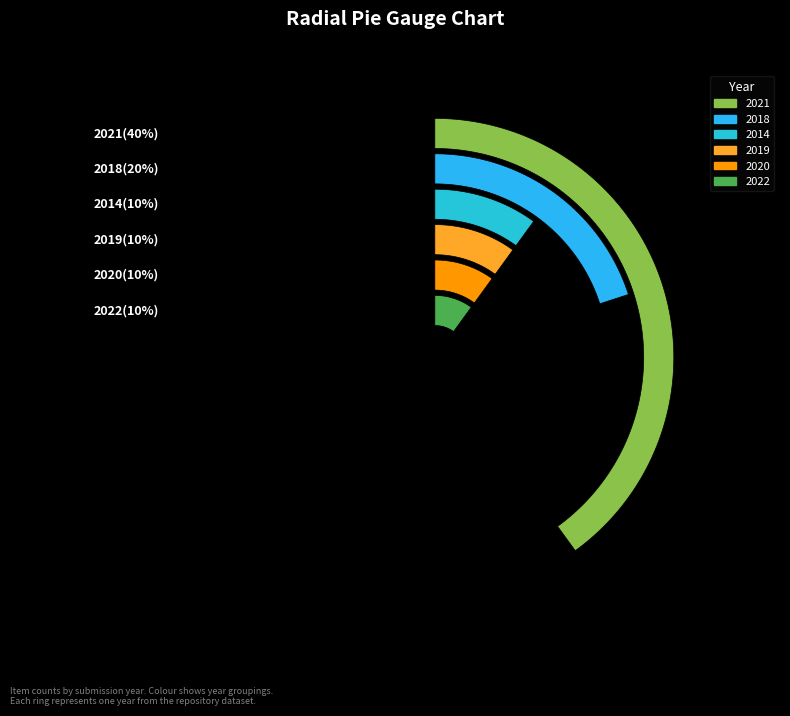

How many segments does this pie chart have?

6